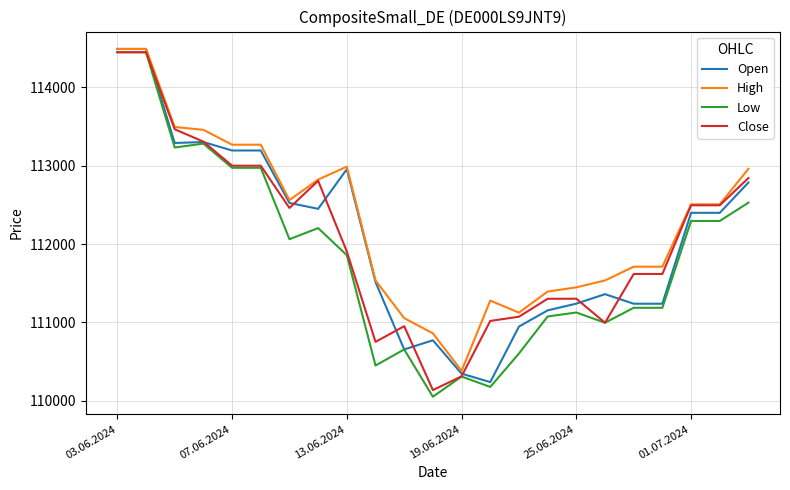

What is the maximum value shown in the chart?

114492